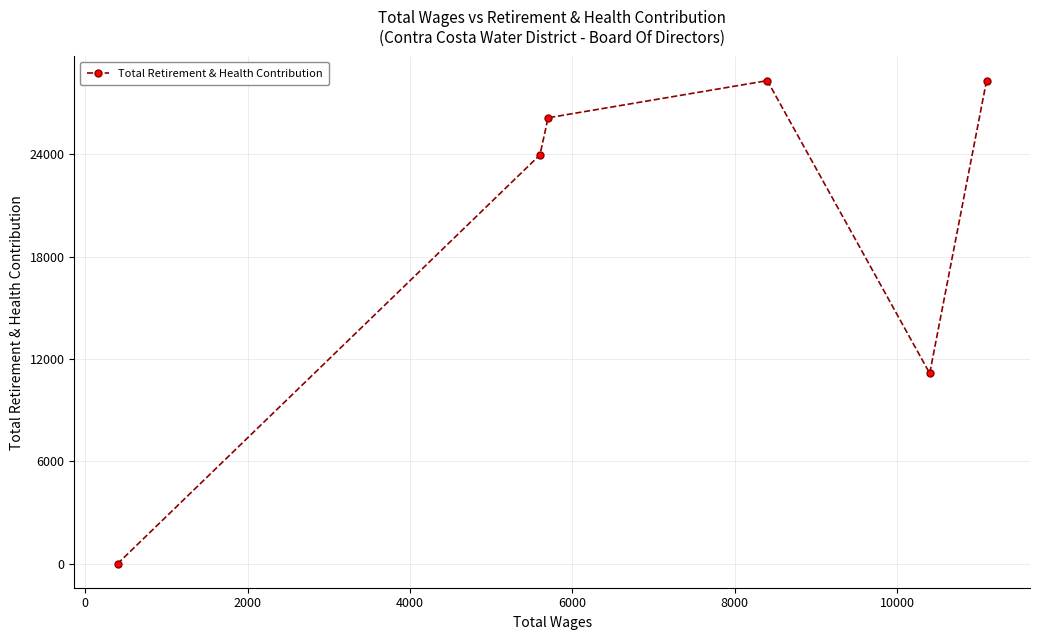

What is the greatest value displayed?

28325